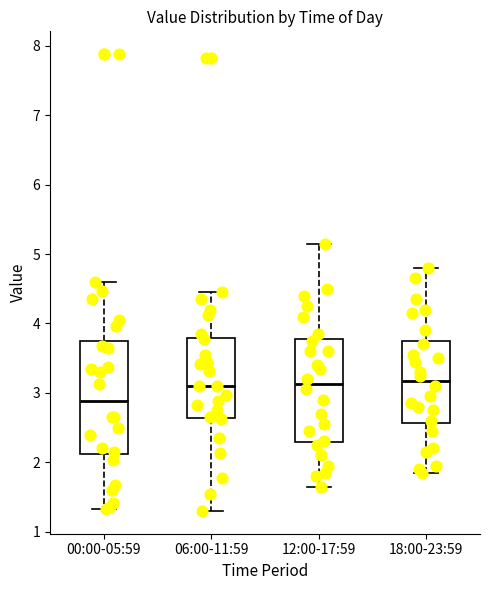

Which box has the lowest median line?

00:00-05:59